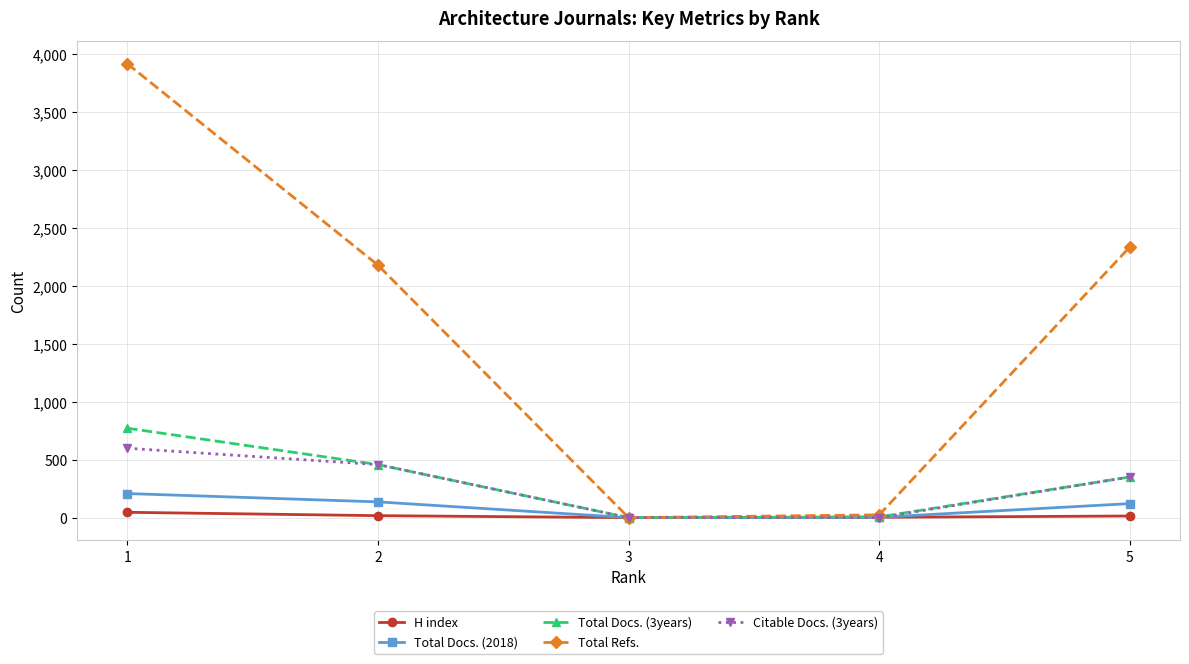

Count the number of categories in the chart.

5